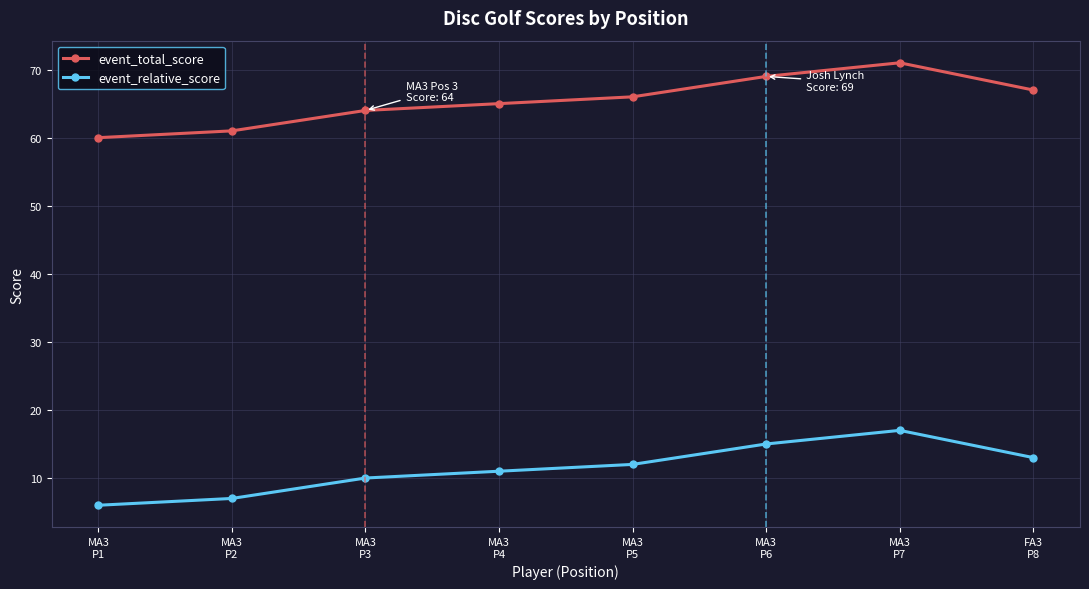

Rank the series by their average value, from lowest to highest.

event_relative_score, event_total_score